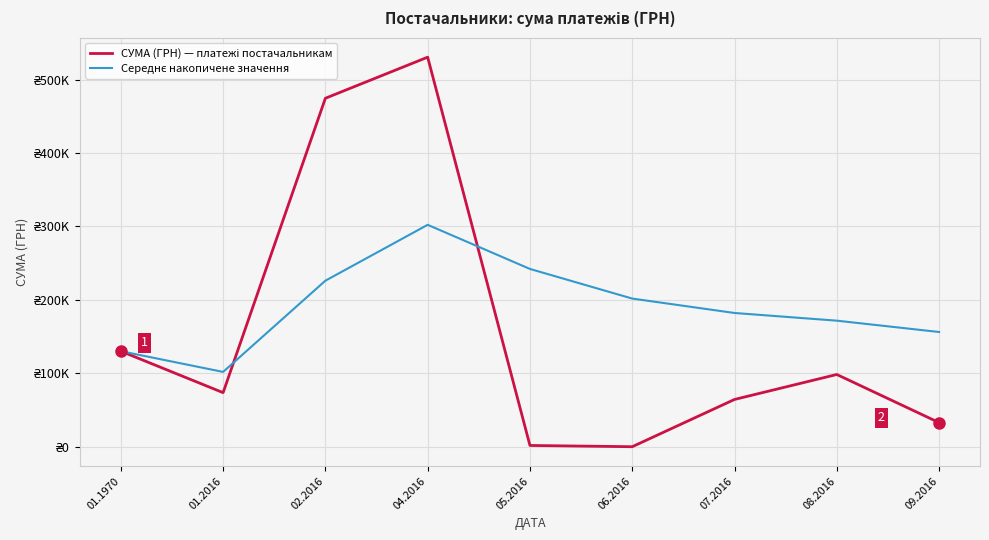

Does the chart display data point markers on the line(s)?

No